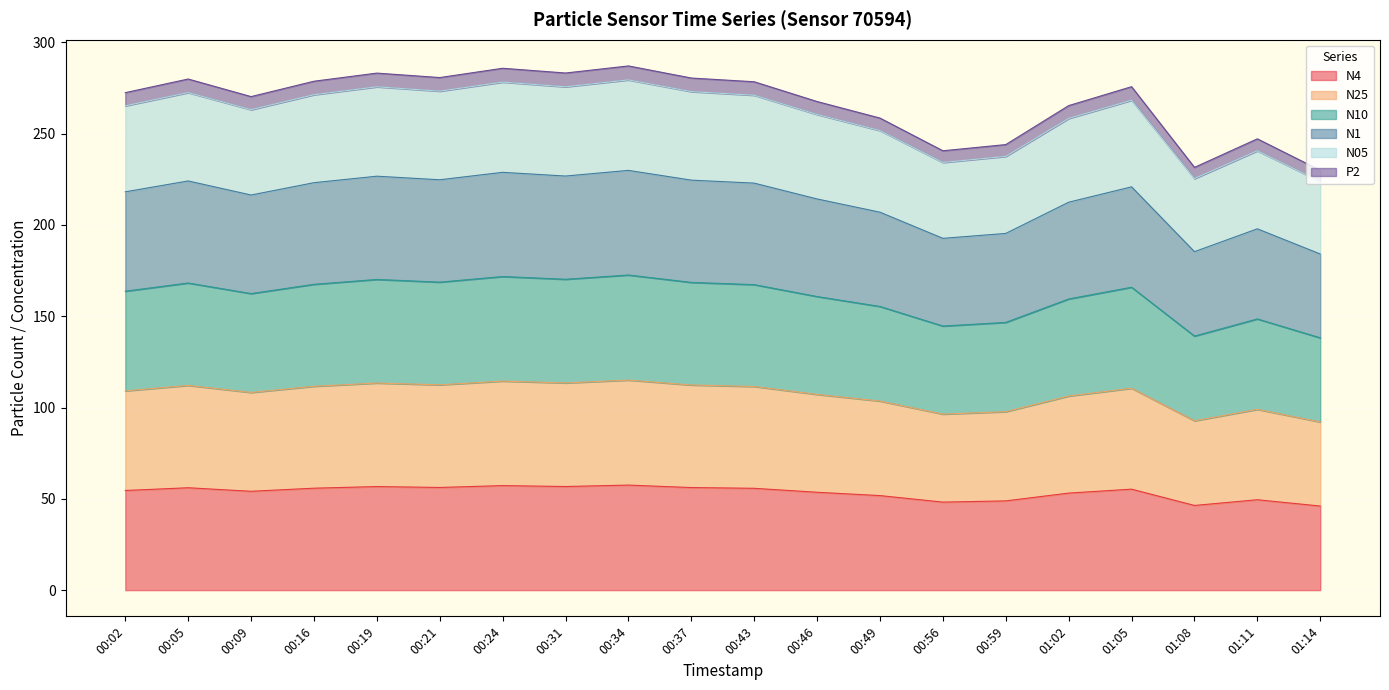

The N4 series shows 86.6 at 00:16. True or false?

False